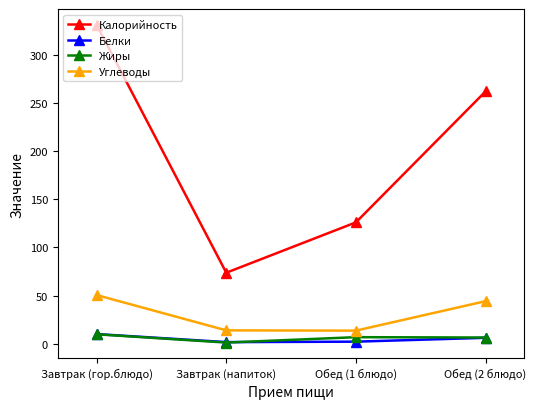

At which category is the sum across all series the highest?

Завтрак (гор.блюдо)